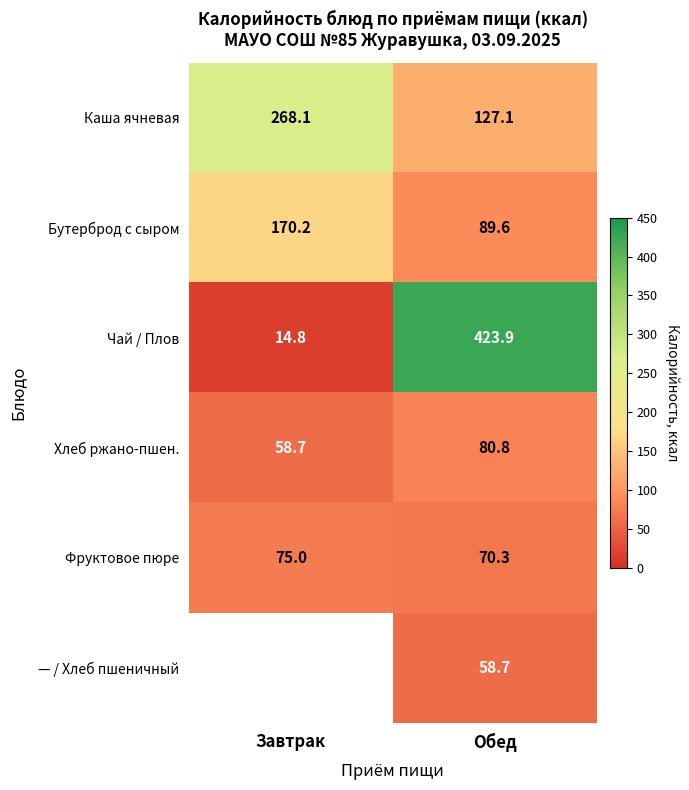

What is the total value across all series at Обед?

850.4